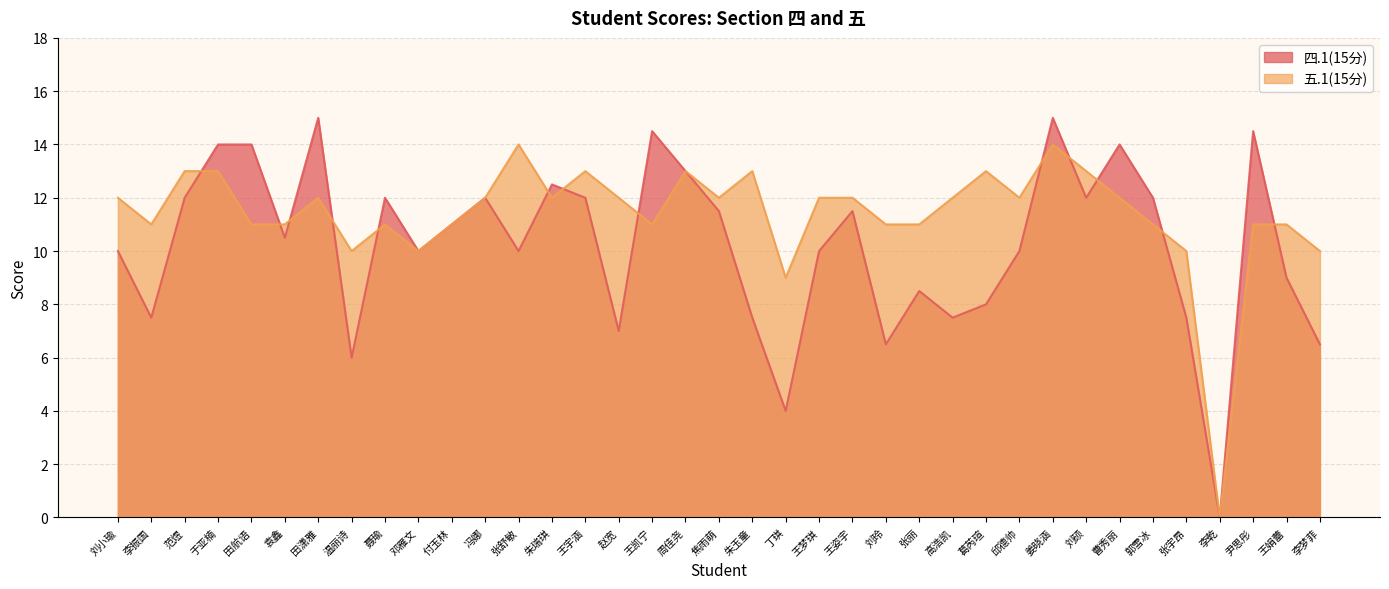

True or false: 四.1(15分) has more than 2 interior local peaks.

True